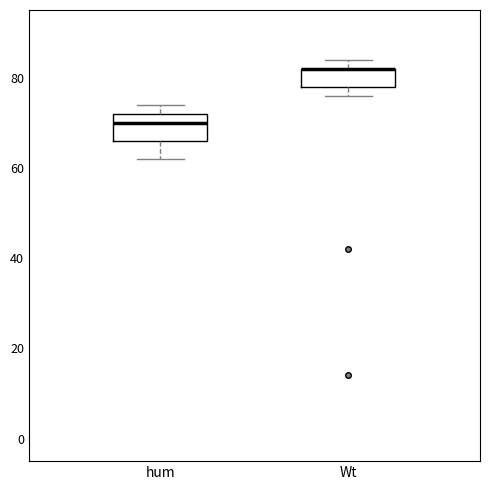

Reading left to right, read every box against the y-axis: the position of its median line, the range the box covers, and the ends of its whiskers. The values are not printed on the chart, so give them approximately, as read against the axis.

hum: median 70, box 66 to 72, whiskers 62 to 74
Wt: median 82 (drawn on the box's upper edge), box 78 to 82, whiskers 76 to 84